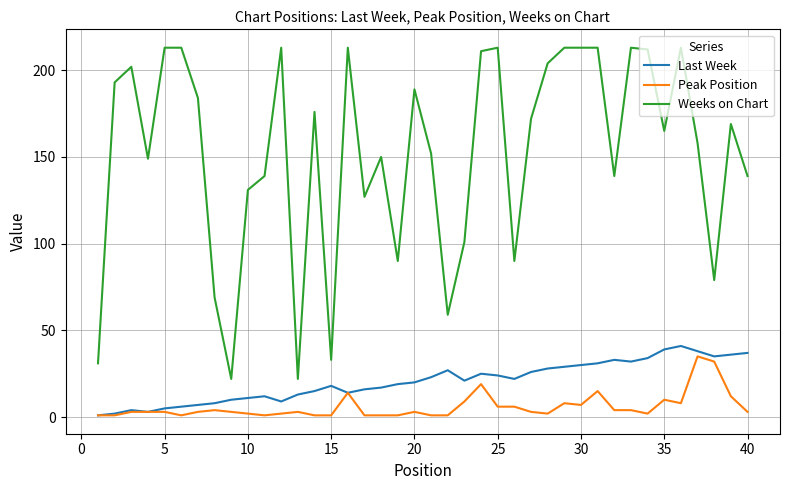

How many values in the Weeks on Chart series are below 169?

20